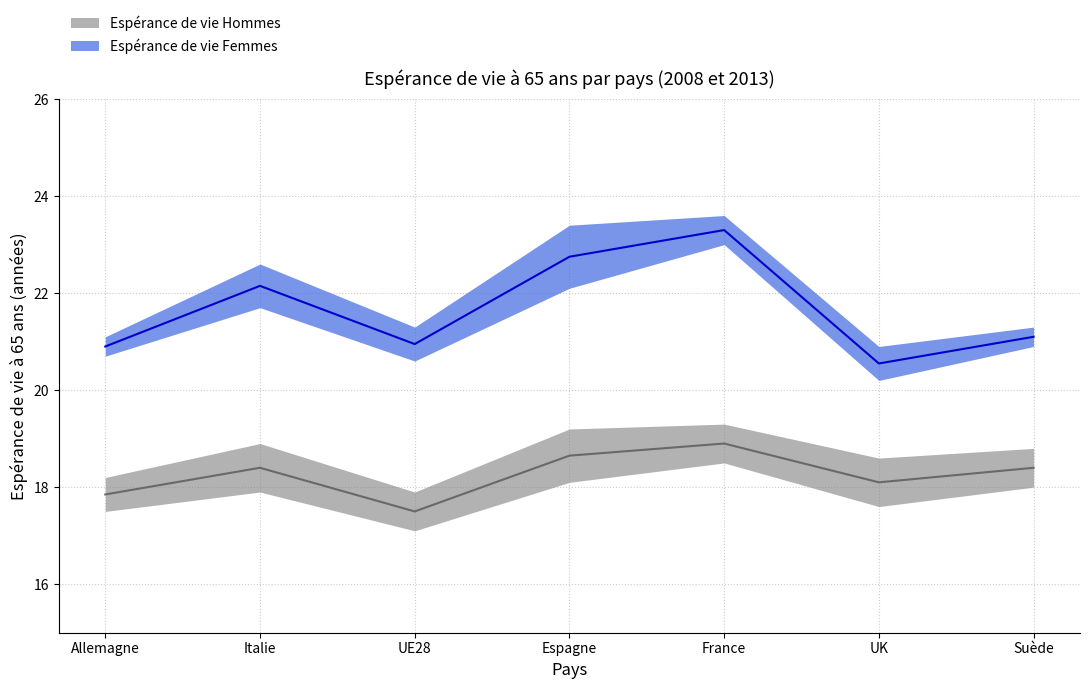

What is the greatest value displayed?

23.3